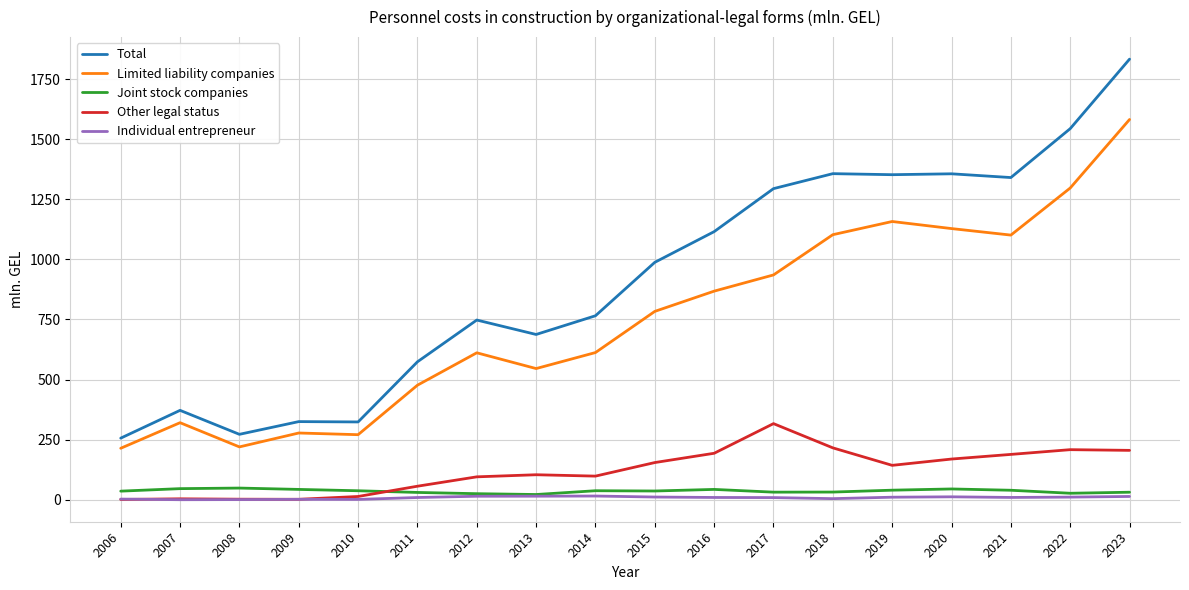

What is the sum of the Limited liability companies values at 2018 and 2011?

1579.2